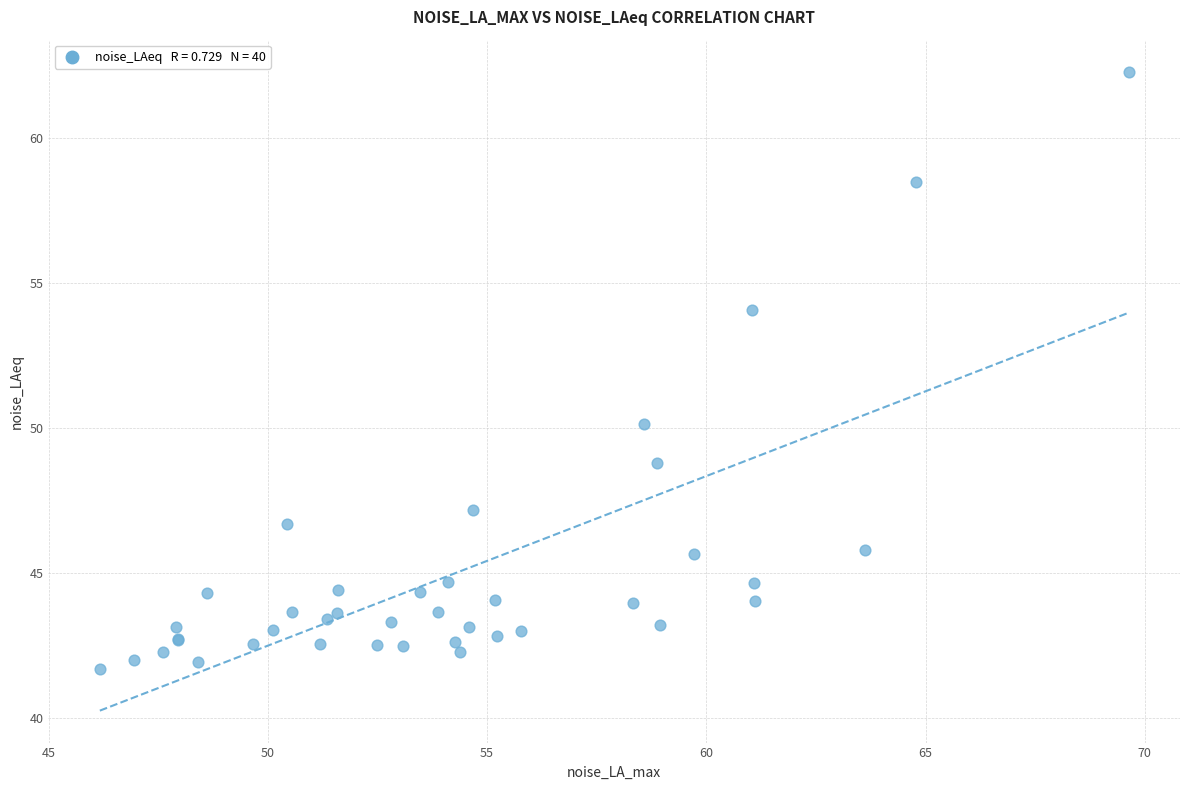

What Y value in the scatter plot is closest to 51?

50.1